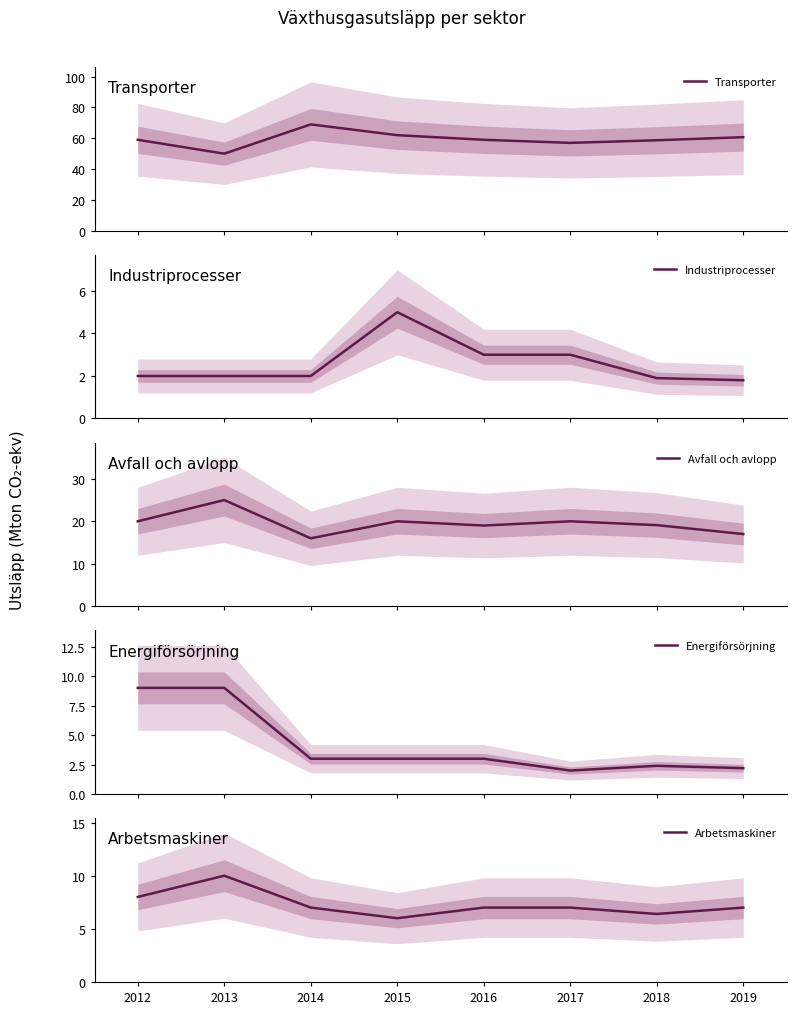

At which label does Avfall och avlopp first exceed 20?

2013